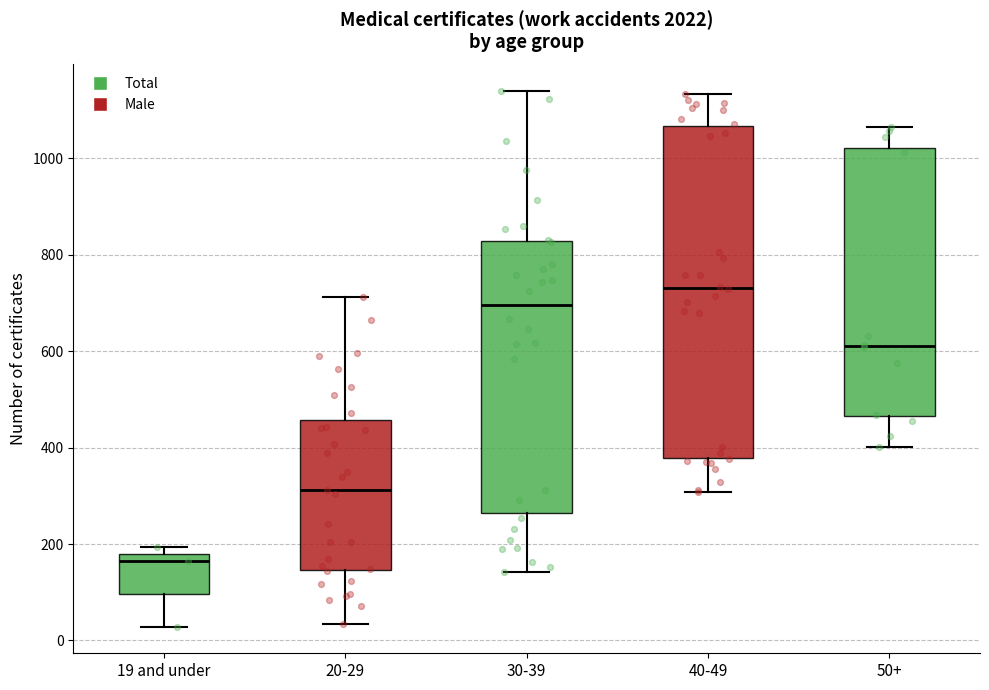

Reading left to right, read every box against the y-axis: the position of its median line, the range the box covers, and the ends of its whiskers. The values are not printed on the chart, so give them approximately, as read against the axis.

19 and under: median 160, box 100 to 180, whiskers 20 to 200
20-29: median 320, box 140 to 460, whiskers 40 to 720
30-39: median 700, box 260 to 820, whiskers 140 to 1140
40-49: median 740, box 380 to 1060, whiskers 300 to 1140
50+: median 620, box 460 to 1020, whiskers 400 to 1060